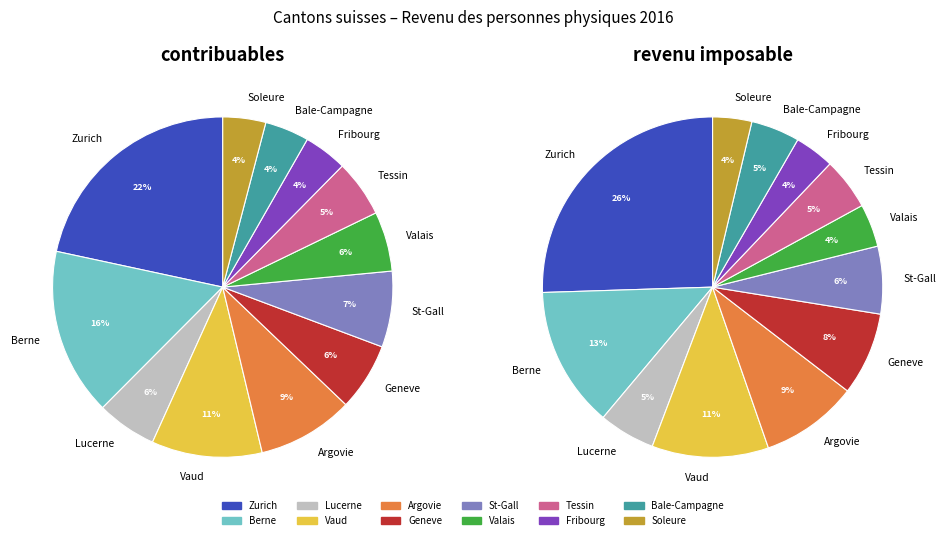

True or false: 9 accounts for 1% of the total.

False